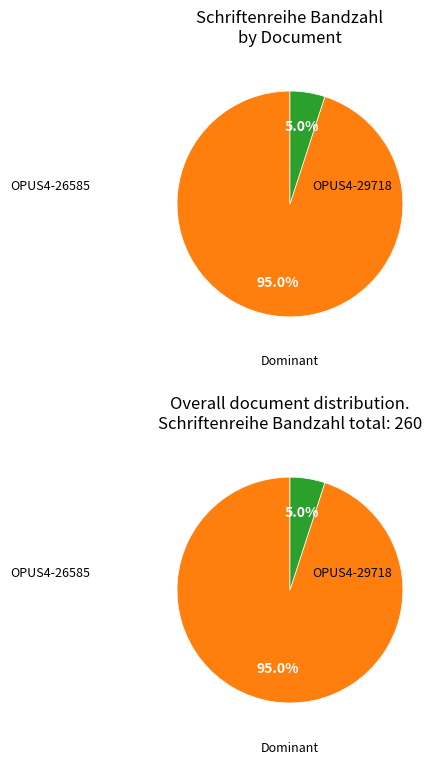

Is it true that OPUS4-29718 is 15% of the pie?

False